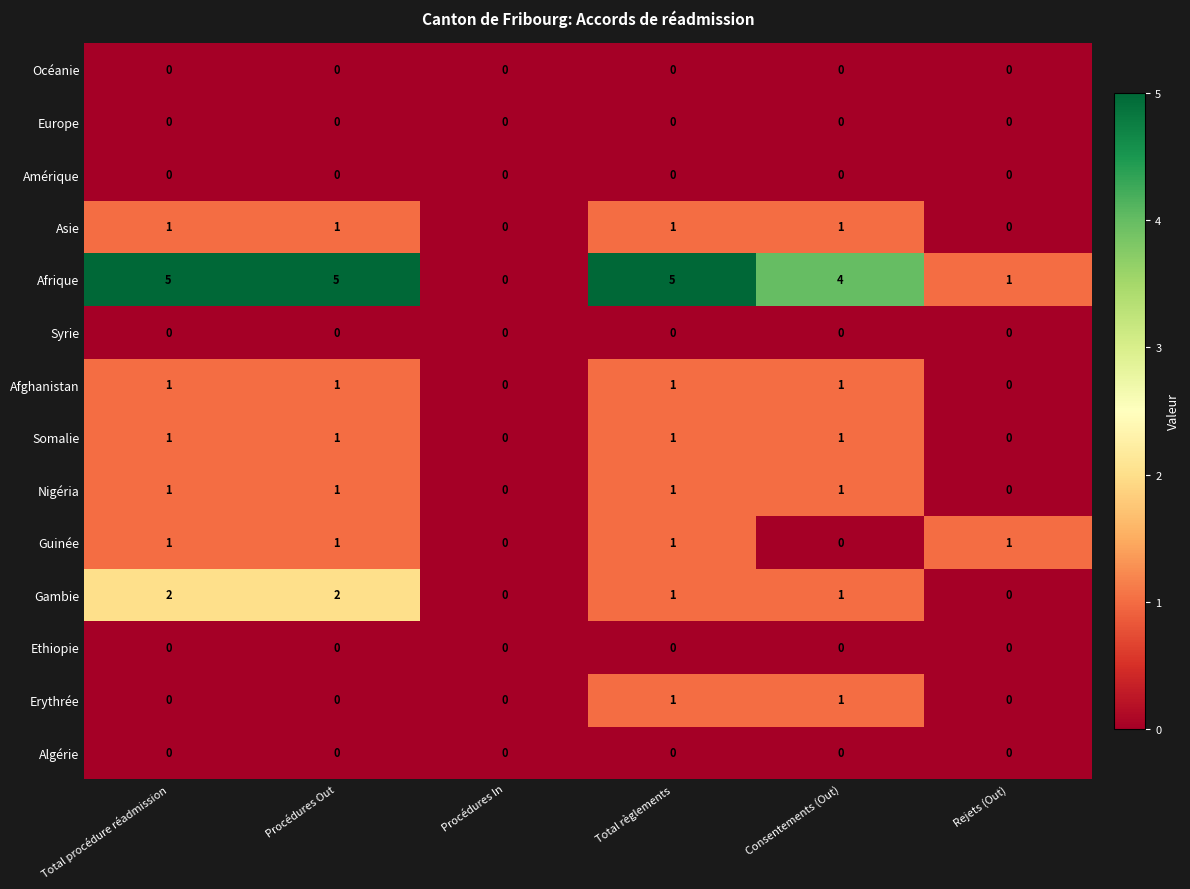

The value of Algérie at Consentements (Out) is 0. True or false?

True